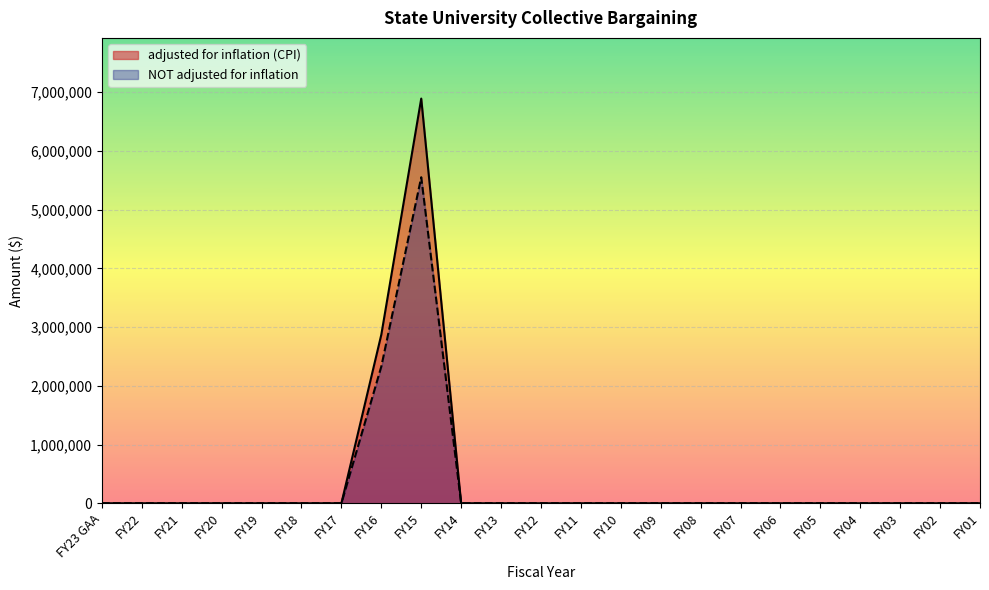

What is the average value of the adjusted for inflation (CPI) series?

424459